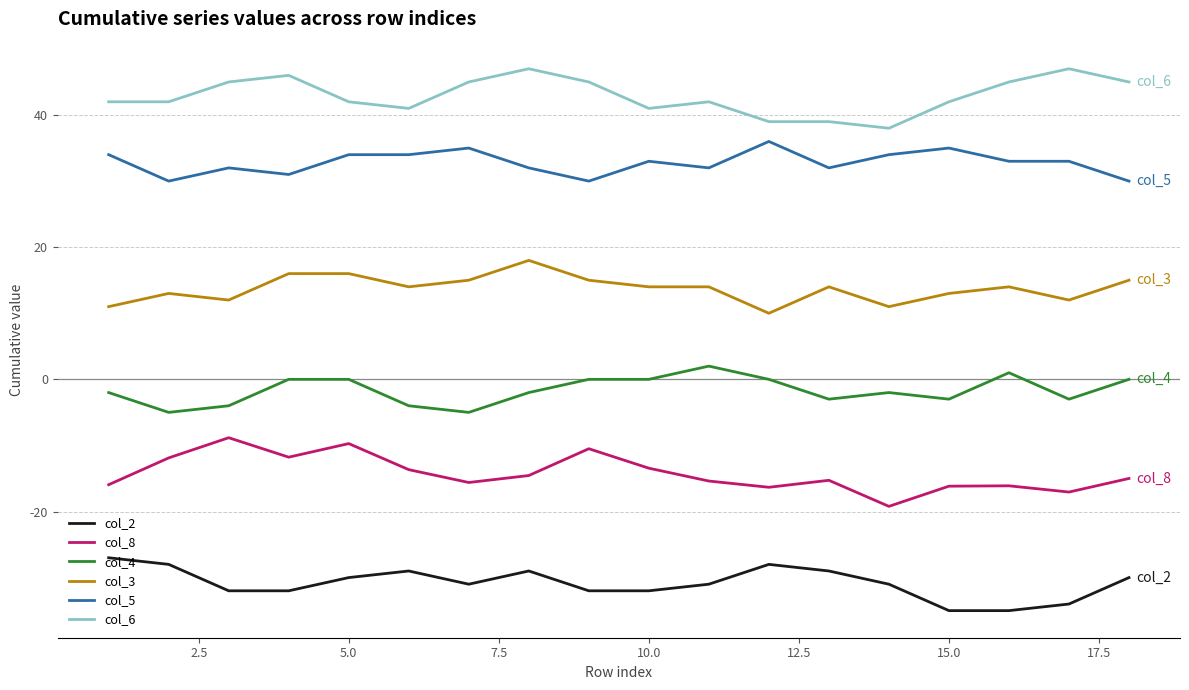

True or false: col_8 has more than 1 points higher than both neighbors.

True